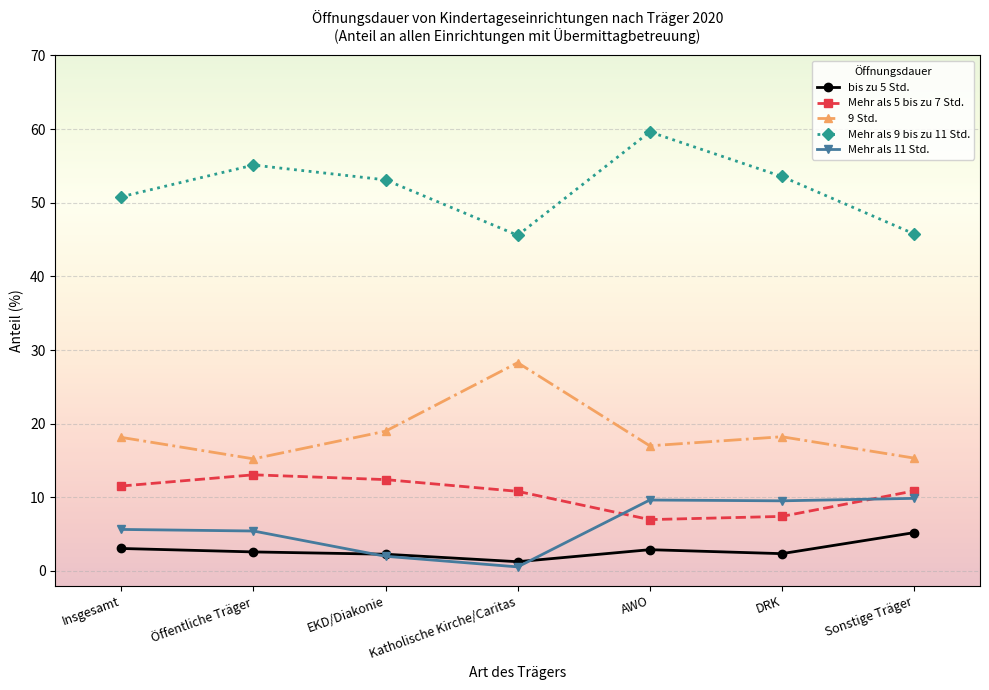

Rank the series by their maximum value, from highest to lowest.

Mehr als 9 bis zu 11 Std., 9 Std., Mehr als 5 bis zu 7 Std., Mehr als 11 Std., bis zu 5 Std.